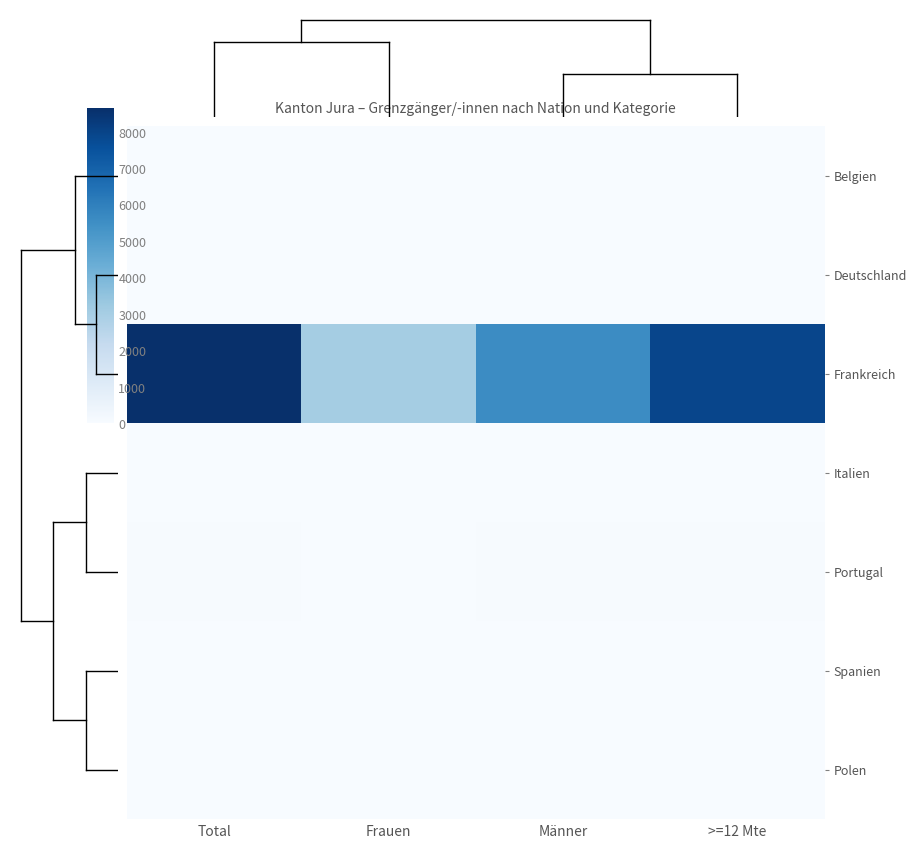

At which category does the chart reach its minimum across all series?

Männer